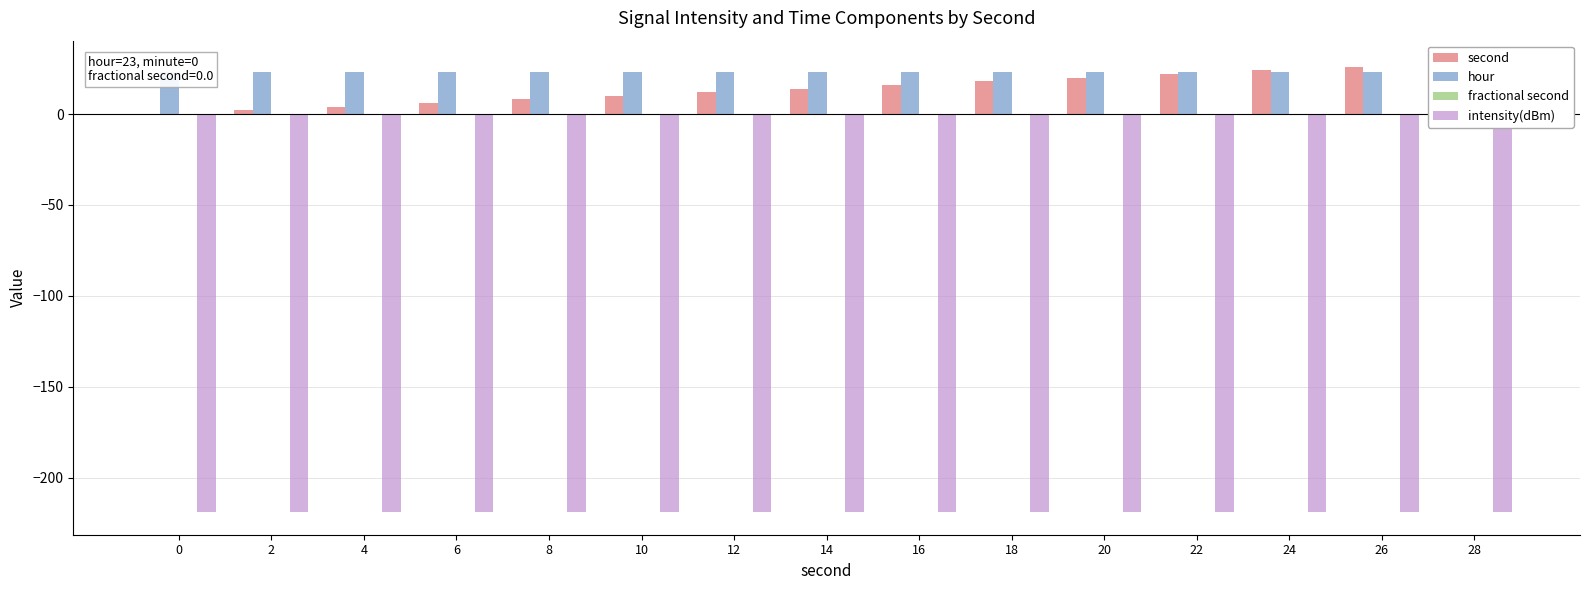

Are the bars grouped side by side (vs. stacked)?

Yes